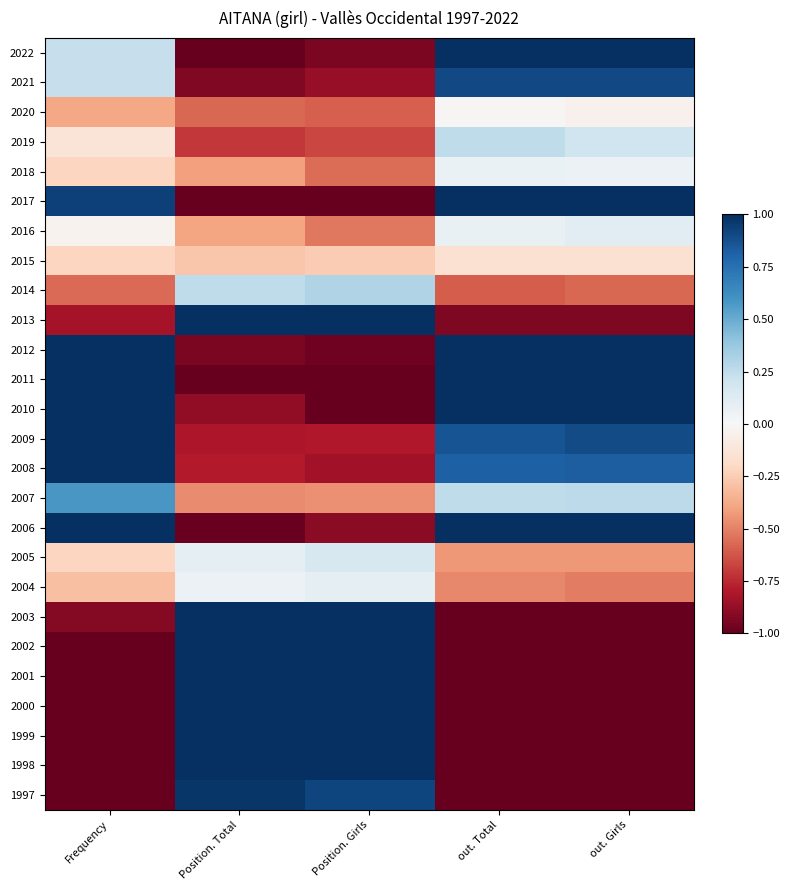

Reading right to left, list all the values displayed in this chart.

2022: out. Girls=1.0	out. Total=1.0	Position. Girls=-0.9	Position. Total=-1.0	Frequency=0.2
2021: out. Girls=0.9	out. Total=0.9	Position. Girls=-0.9	Position. Total=-0.9	Frequency=0.2
2020: out. Girls=-0.0	out. Total=-0.0	Position. Girls=-0.6	Position. Total=-0.6	Frequency=-0.4
2019: out. Girls=0.2	out. Total=0.3	Position. Girls=-0.7	Position. Total=-0.7	Frequency=-0.1
2018: out. Girls=0.1	out. Total=0.1	Position. Girls=-0.6	Position. Total=-0.4	Frequency=-0.2
2017: out. Girls=1.5	out. Total=1.4	Position. Girls=-1.0	Position. Total=-1.1	Frequency=0.9
2016: out. Girls=0.1	out. Total=0.1	Position. Girls=-0.5	Position. Total=-0.4	Frequency=-0.0
2015: out. Girls=-0.2	out. Total=-0.2	Position. Girls=-0.3	Position. Total=-0.3	Frequency=-0.2
2014: out. Girls=-0.6	out. Total=-0.6	Position. Girls=0.3	Position. Total=0.3	Frequency=-0.6
2013: out. Girls=-0.9	out. Total=-0.9	Position. Girls=1.1	Position. Total=1.1	Frequency=-0.8
2012: out. Girls=1.1	out. Total=1.1	Position. Girls=-1.0	Position. Total=-0.9	Frequency=1.2
2011: out. Girls=1.8	out. Total=1.8	Position. Girls=-1.2	Position. Total=-1.2	Frequency=2.1
2010: out. Girls=1.1	out. Total=1.0	Position. Girls=-1.0	Position. Total=-0.9	Frequency=1.3
2009: out. Girls=0.9	out. Total=0.9	Position. Girls=-0.8	Position. Total=-0.8	Frequency=1.2
2008: out. Girls=0.8	out. Total=0.8	Position. Girls=-0.8	Position. Total=-0.8	Frequency=1.3
2007: out. Girls=0.3	out. Total=0.3	Position. Girls=-0.5	Position. Total=-0.5	Frequency=0.6
2006: out. Girls=1.6	out. Total=1.6	Position. Girls=-0.9	Position. Total=-1.0	Frequency=1.9
2005: out. Girls=-0.4	out. Total=-0.4	Position. Girls=0.2	Position. Total=0.1	Frequency=-0.2
2004: out. Girls=-0.5	out. Total=-0.5	Position. Girls=0.1	Position. Total=0.1	Frequency=-0.3
2003: out. Girls=-1.1	out. Total=-1.1	Position. Girls=1.1	Position. Total=1.2	Frequency=-0.9
2002: out. Girls=-1.2	out. Total=-1.2	Position. Girls=1.5	Position. Total=1.4	Frequency=-1.1
2001: out. Girls=-1.3	out. Total=-1.3	Position. Girls=1.7	Position. Total=1.7	Frequency=-1.2
2000: out. Girls=-1.3	out. Total=-1.3	Position. Girls=1.4	Position. Total=1.4	Frequency=-1.2
1999: out. Girls=-1.4	out. Total=-1.4	Position. Girls=1.7	Position. Total=1.7	Frequency=-1.3
1998: out. Girls=-1.3	out. Total=-1.3	Position. Girls=1.6	Position. Total=1.7	Frequency=-1.3
1997: out. Girls=-1.1	out. Total=-1.1	Position. Girls=0.9	Position. Total=1.0	Frequency=-1.1